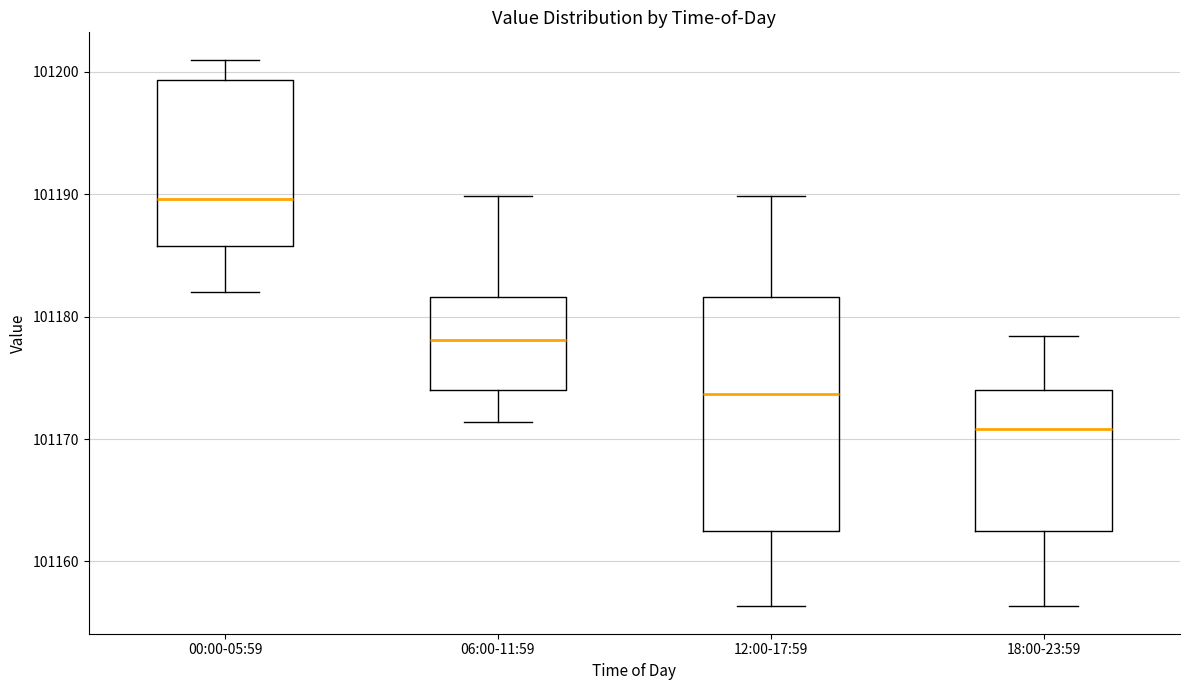

Which box has the highest median line?

00:00-05:59